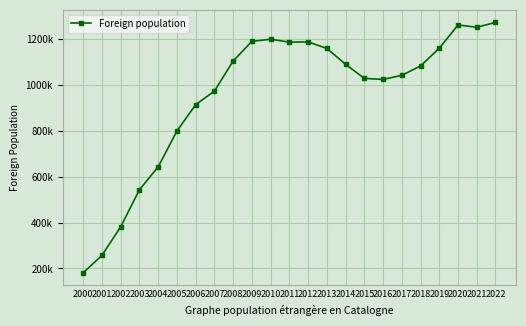

What is the difference between the second highest and second lowest values?

1003299